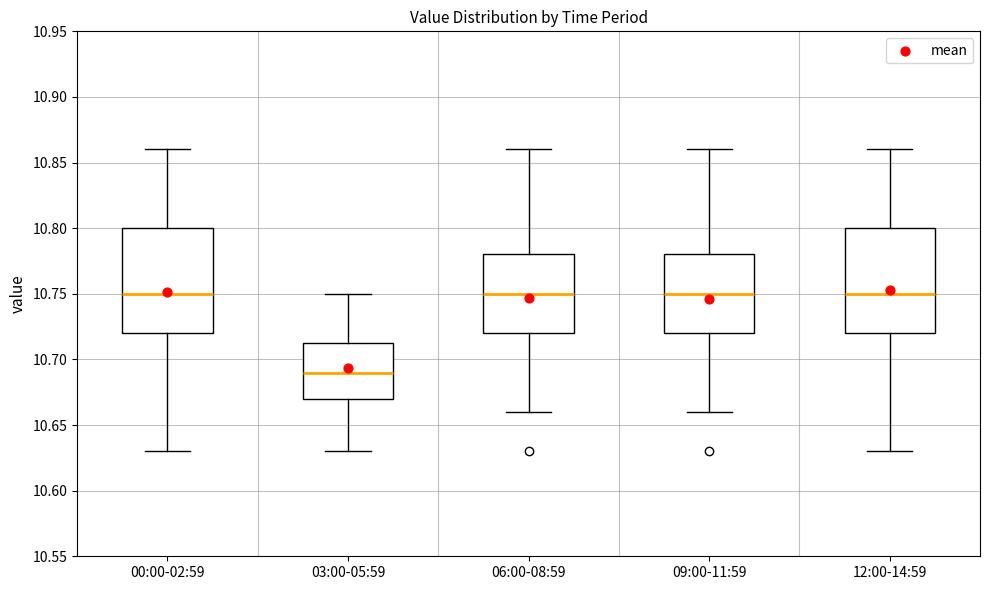

Reading left to right, transcribe this box plot: for each box, give where its median line is, the range the box spans, and where its two whiskers end, as read against the y-axis. The values are not printed on the chart, so give them approximately, as read against the axis.

00:00-02:59: median 10.750, box 10.720 to 10.800, whiskers 10.630 to 10.860
03:00-05:59: median 10.690, box 10.670 to 10.715, whiskers 10.630 to 10.750
06:00-08:59: median 10.750, box 10.720 to 10.780, whiskers 10.660 to 10.860
09:00-11:59: median 10.750, box 10.720 to 10.780, whiskers 10.660 to 10.860
12:00-14:59: median 10.750, box 10.720 to 10.800, whiskers 10.630 to 10.860